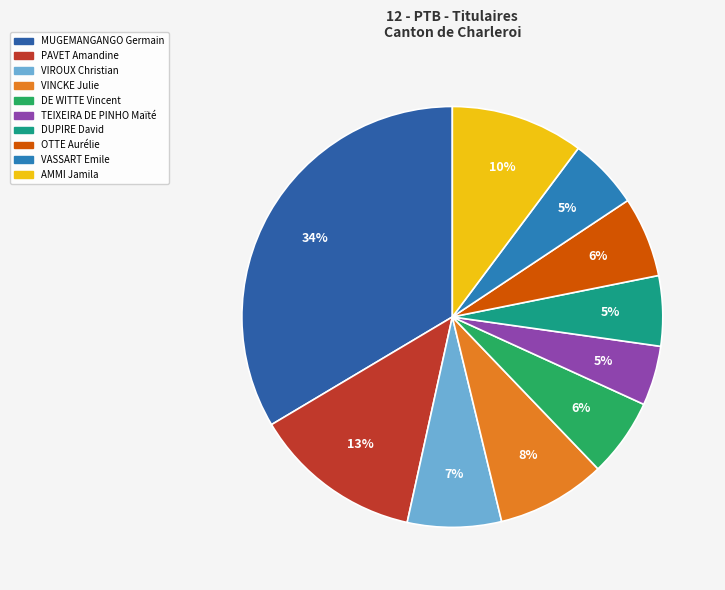

To the nearest percent, what is the difference between the PAVET Amandine and TEIXEIRA DE PINHO Maïté slice percentages?

8%